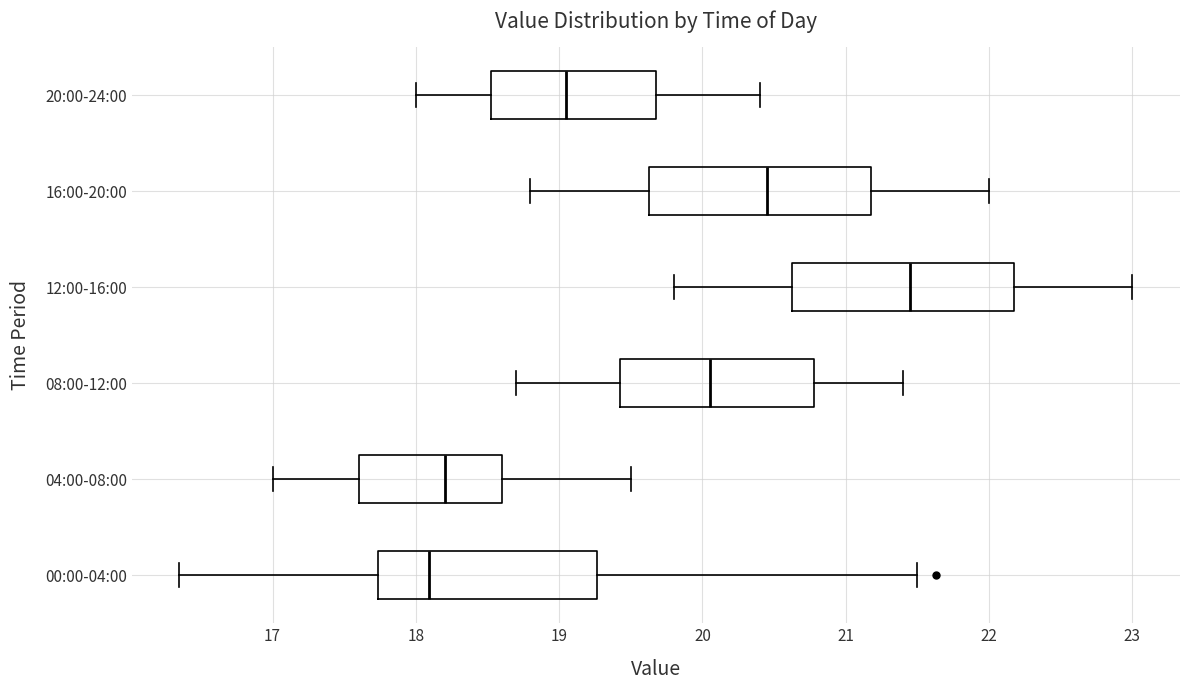

Reading bottom to top, read every box against the x-axis: the position of its median line, the range the box covers, and the ends of its whiskers. The values are not printed on the chart, so give them approximately, as read against the axis.

00:00-04:00: median 18.1, box 17.7 to 19.3, whiskers 16.4 to 21.5
04:00-08:00: median 18.2, box 17.6 to 18.6, whiskers 17.0 to 19.5
08:00-12:00: median 20.1, box 19.4 to 20.8, whiskers 18.7 to 21.4
12:00-16:00: median 21.5, box 20.6 to 22.2, whiskers 19.8 to 23.0
16:00-20:00: median 20.5, box 19.6 to 21.2, whiskers 18.8 to 22.0
20:00-24:00: median 19.1, box 18.5 to 19.7, whiskers 18.0 to 20.4